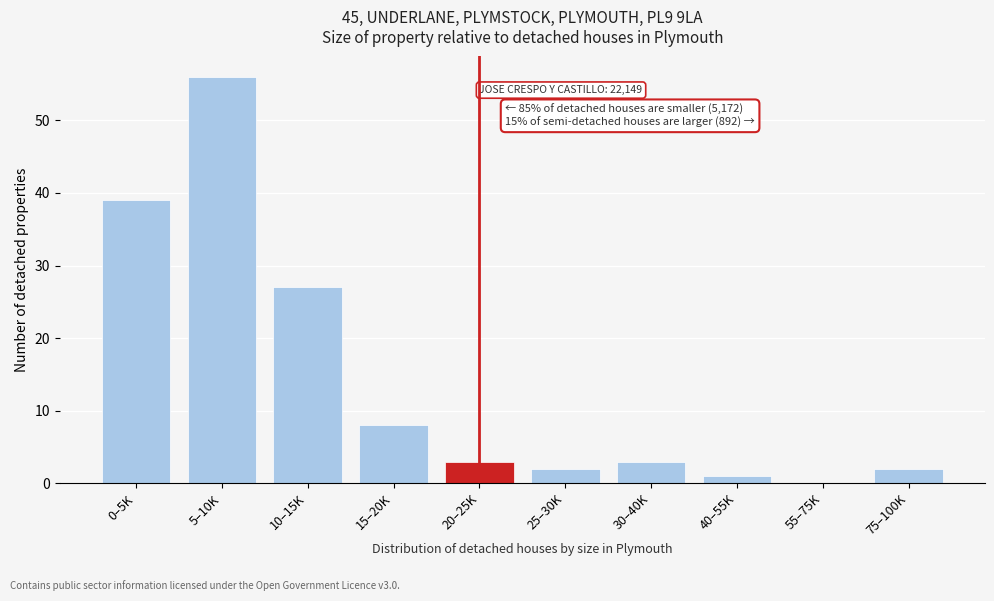

Reading left to right, extract all data points from this chart.

0–5K=39	5–10K=56	10–15K=27	15–20K=8	20–25K=3	25–30K=2	30–40K=3	40–55K=1	55–75K=0	75–100K=2